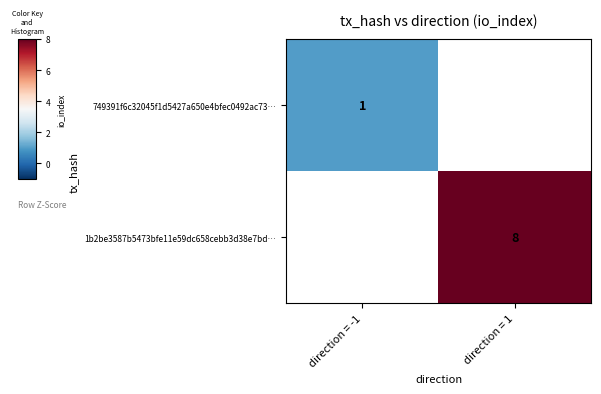

The 1b2be3587b5473bfe11e59dc658cebb3d38e7bd… series shows 13 at direction = 1. True or false?

False